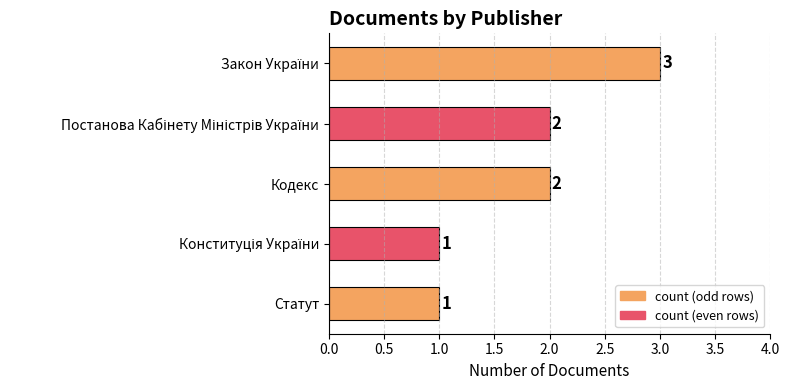

What is the label of the 3rd bar from the bottom?

Кодекс